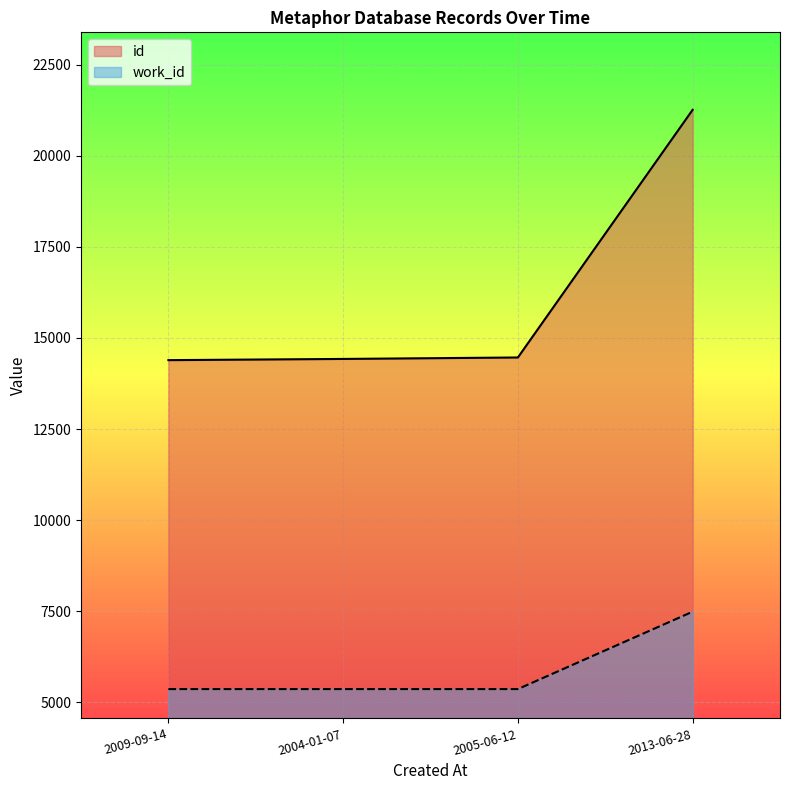

Is it true that id equals 25006 at 2009-09-14?

False